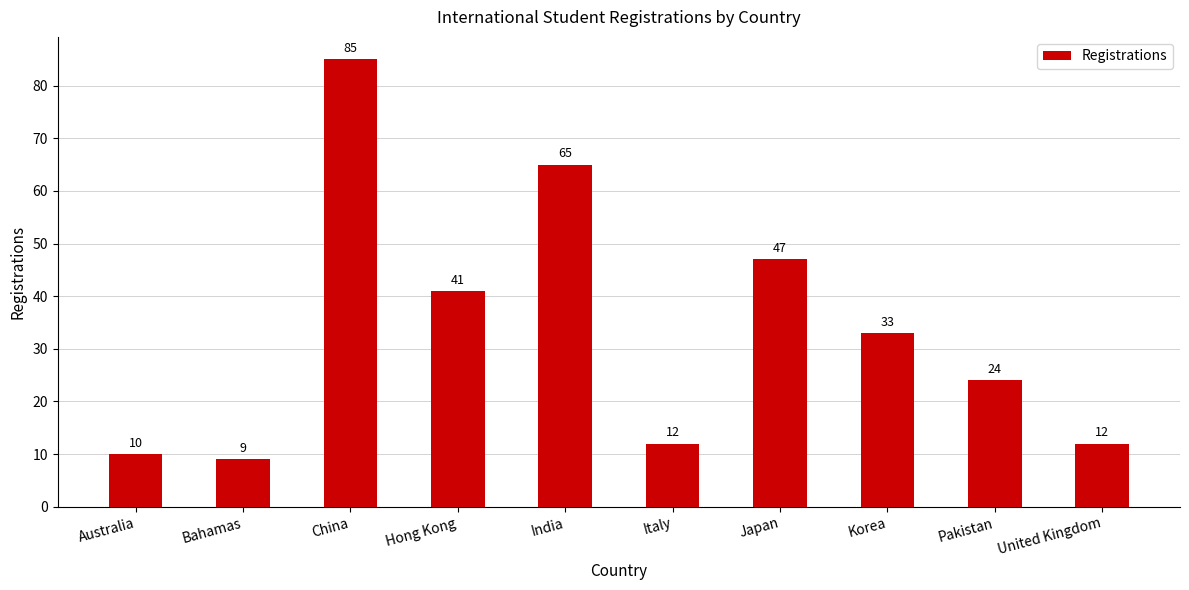

Are the bars horizontal?

No